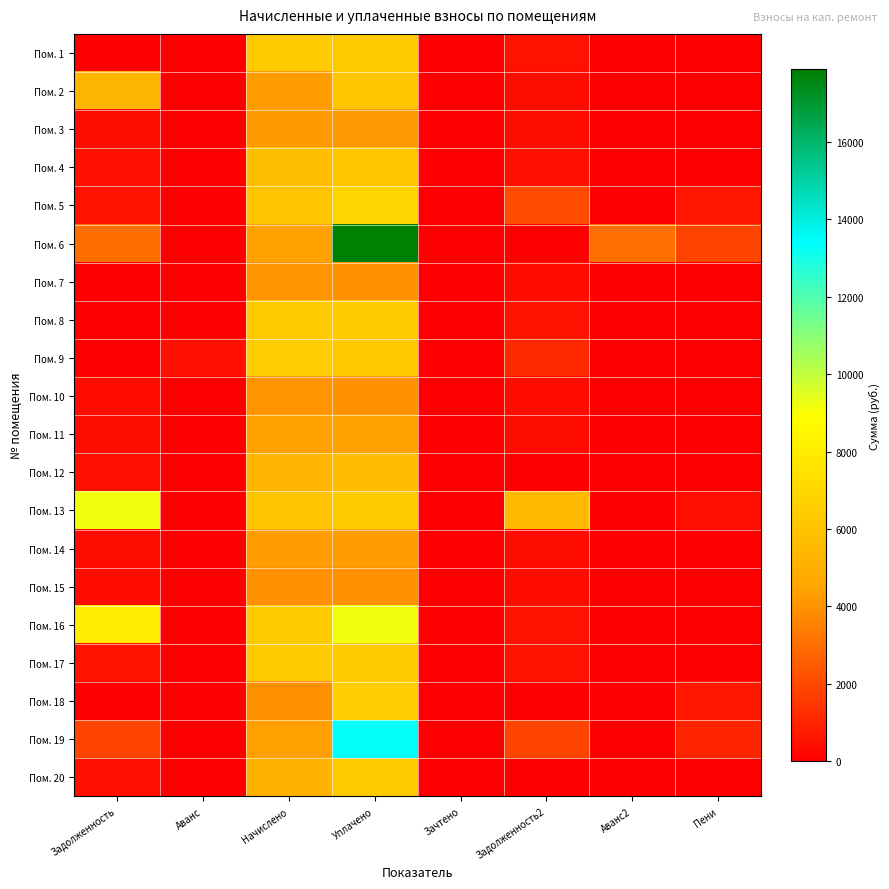

At Задолженность, list the series in order from smallest to largest.

Пом. 1, Пом. 7, Пом. 8, Пом. 9, Пом. 18, Пом. 15, Пом. 10, Пом. 3, Пом. 14, Пом. 11, Пом. 20, Пом. 12, Пом. 4, Пом. 5, Пом. 17, Пом. 19, Пом. 6, Пом. 2, Пом. 16, Пом. 13